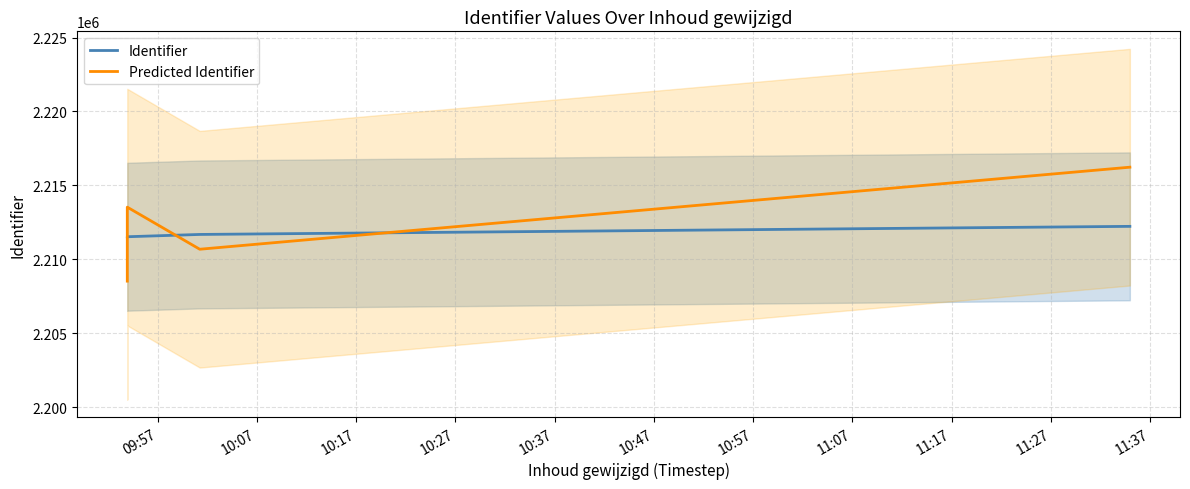

Reading left to right, what are all the values shown in this chart?

Identifier: 2211529	2211531	2211686	2212233
Predicted Identifier: 2208529	2213531	2210686	2216233